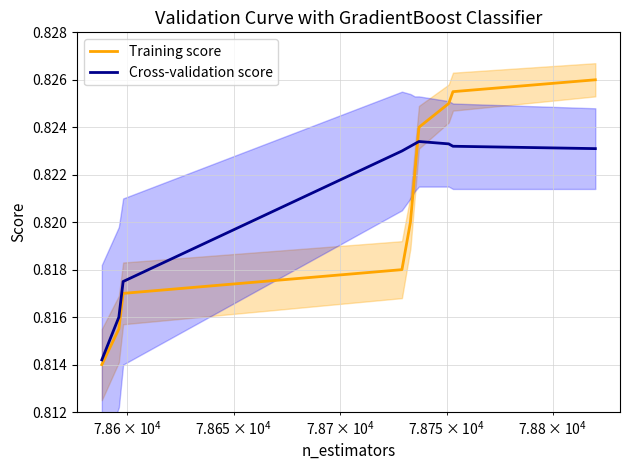

True or false: Training score has a value of 1.4 at $\mathdefault{10^{5}}$.

False